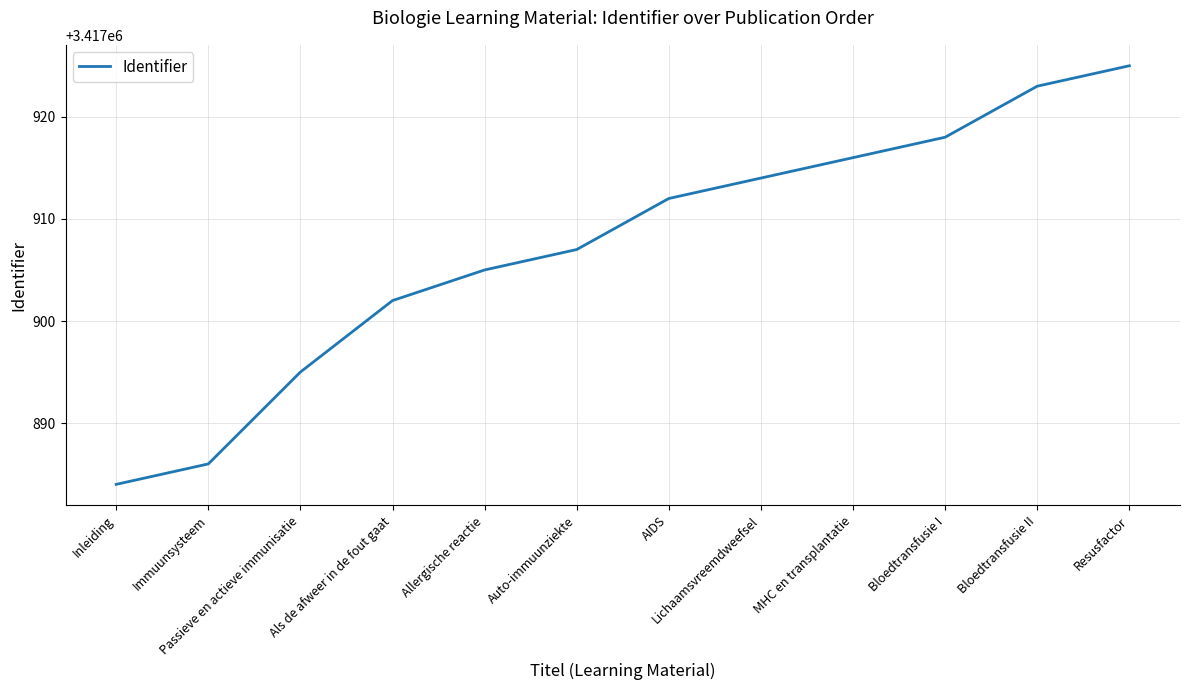

What is the difference between the maximum and minimum values?

41